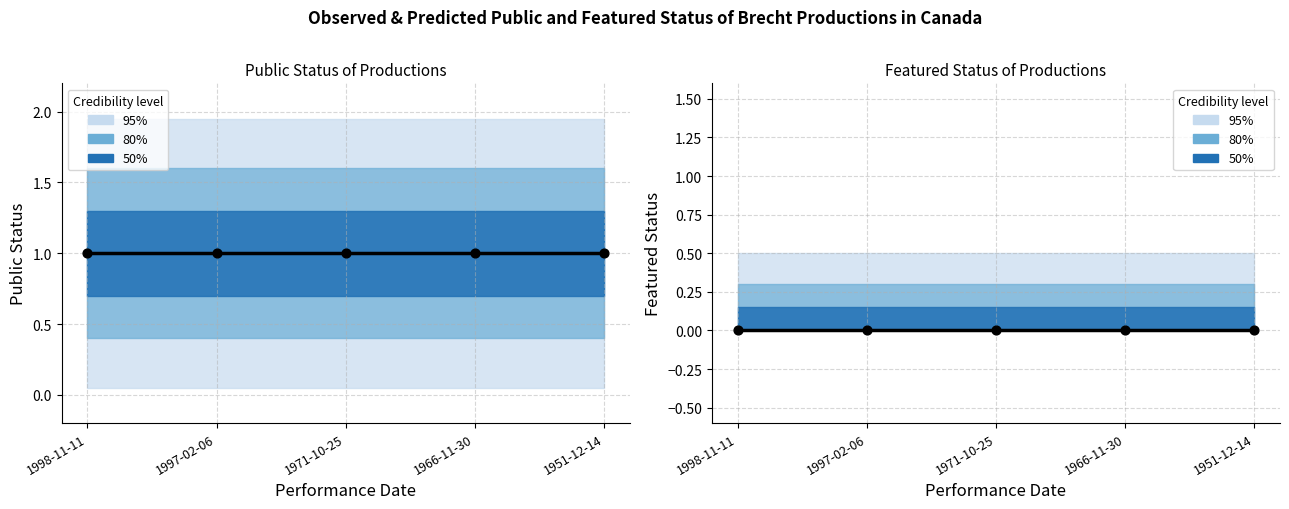

Which series has the largest total across all categories?

public